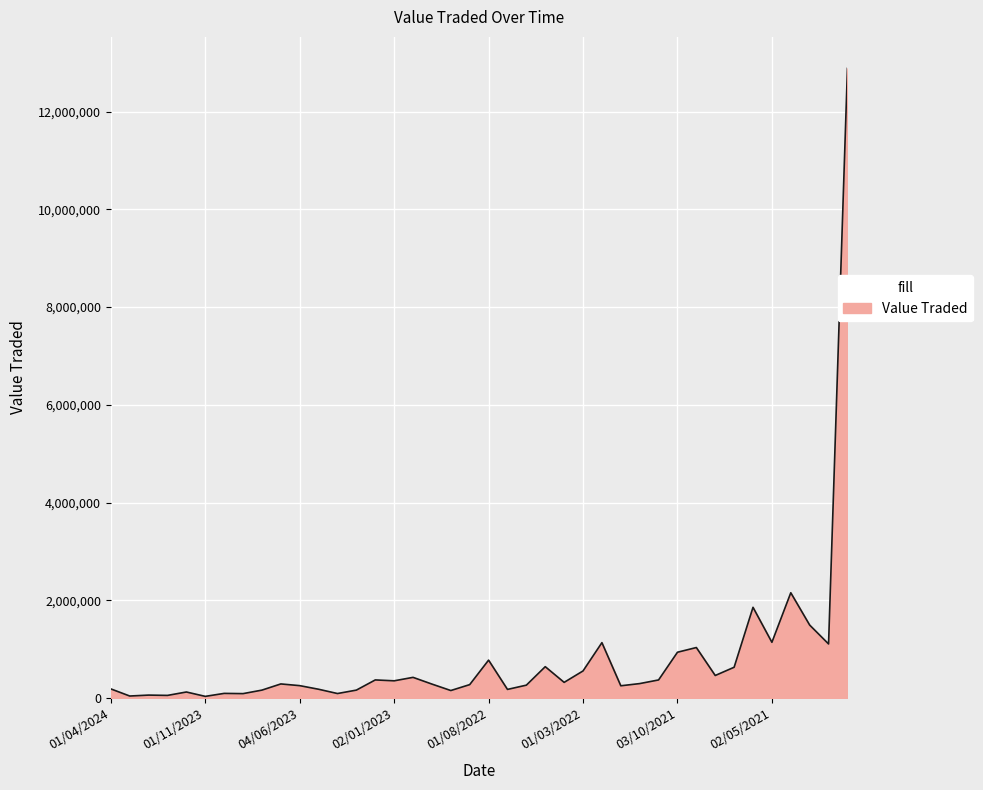

What is the difference between the maximum and minimum values?

12850533